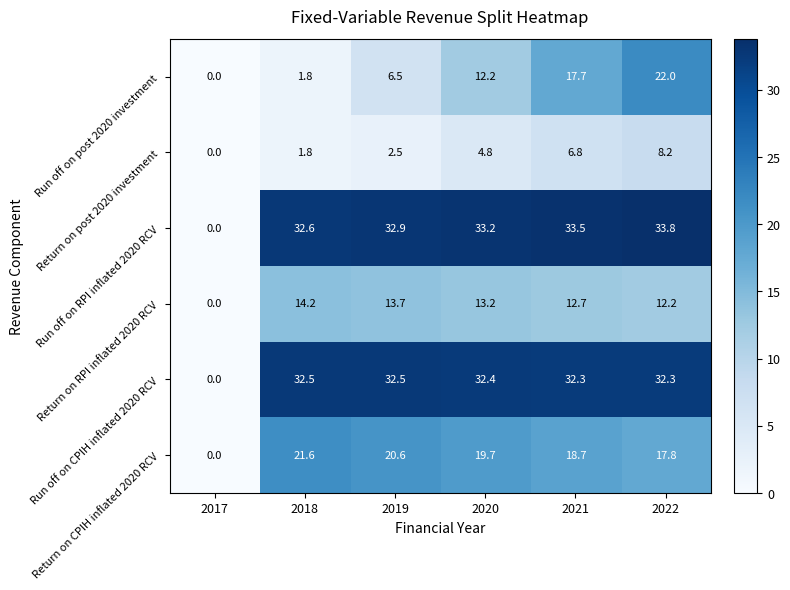

How many values in the Return on post 2020 investment series exceed 4?

3